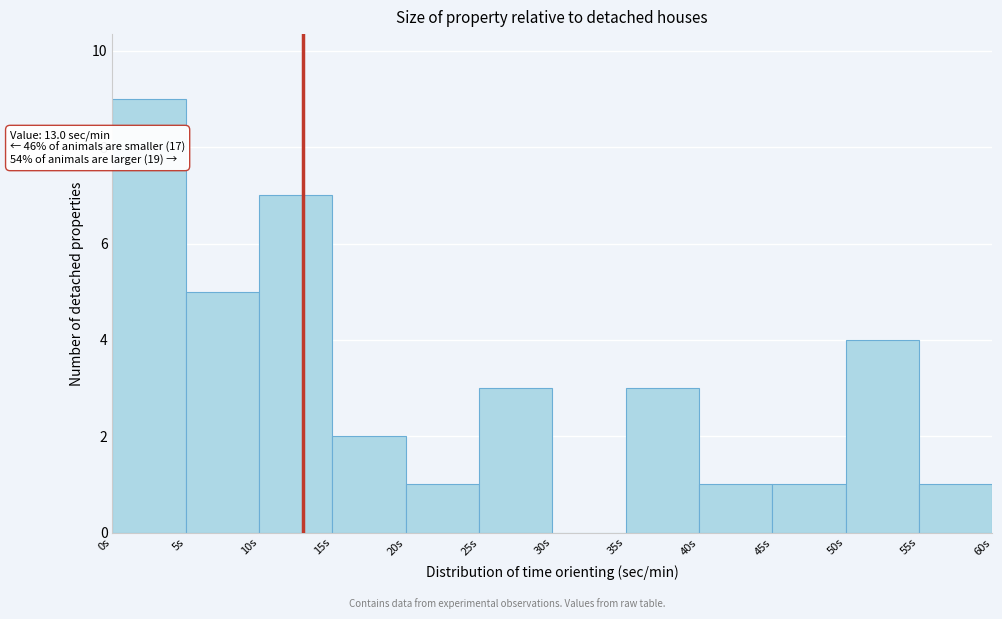

Which range on the x-axis has the tallest bar?

0 to 5